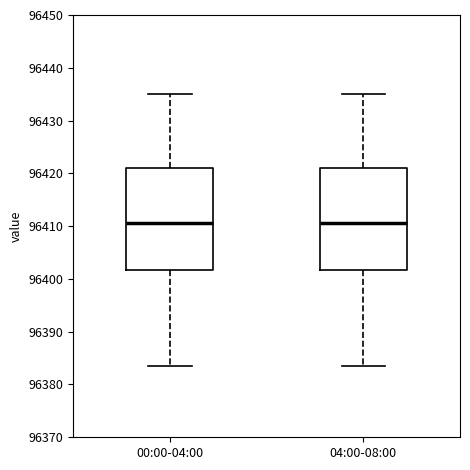

Where does the median line of the box for 04:00-08:00 sit on the y-axis? The values are not printed on the chart, so give them approximately, as read against the axis.

96411